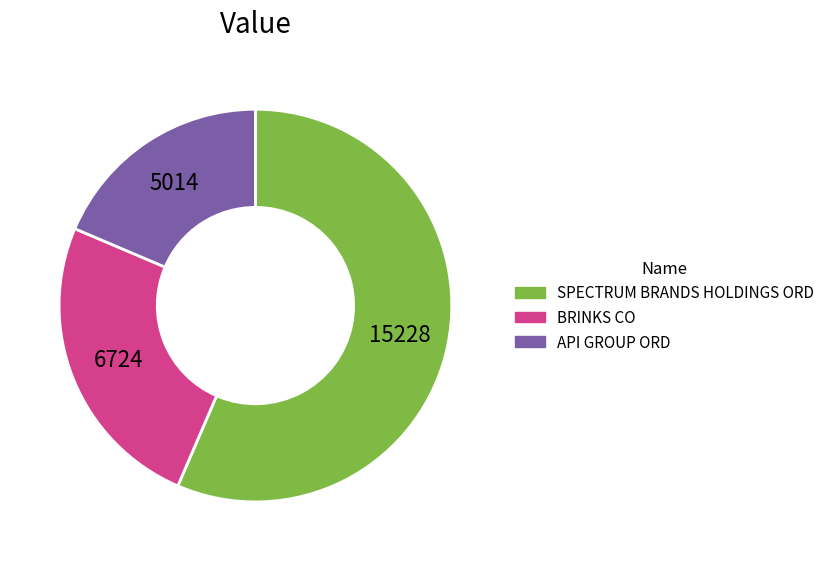

How many slices are in this pie chart?

3